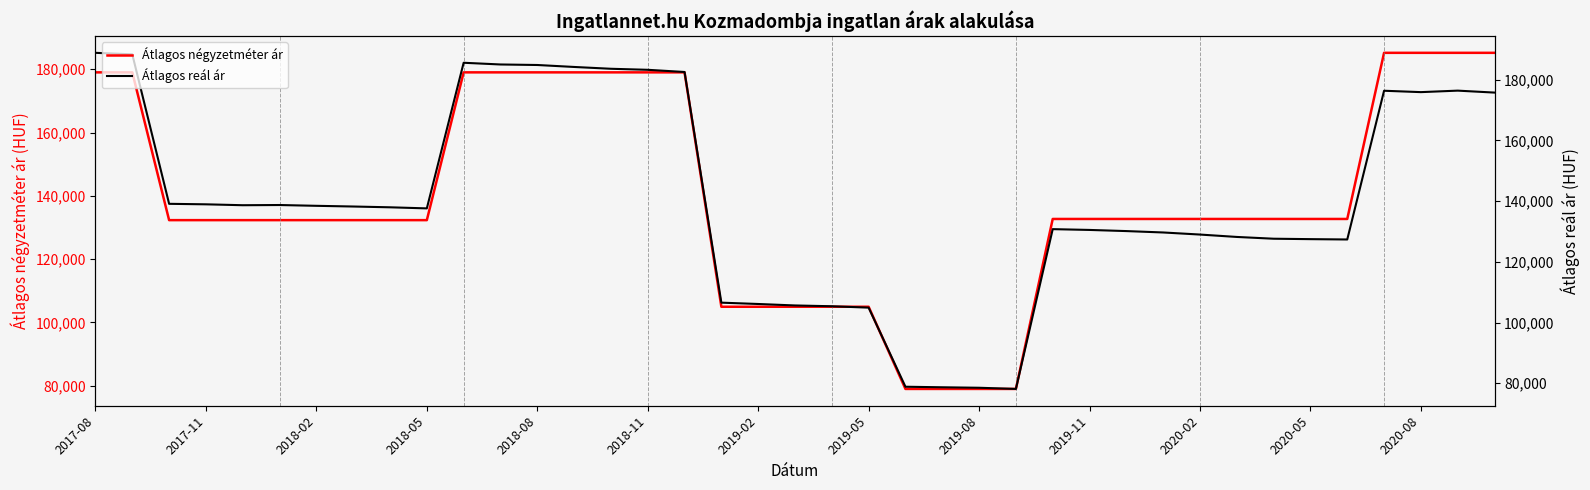

Rank the series by their maximum value, from highest to lowest.

Átlagos reál ár, Átlagos négyzetméter ár